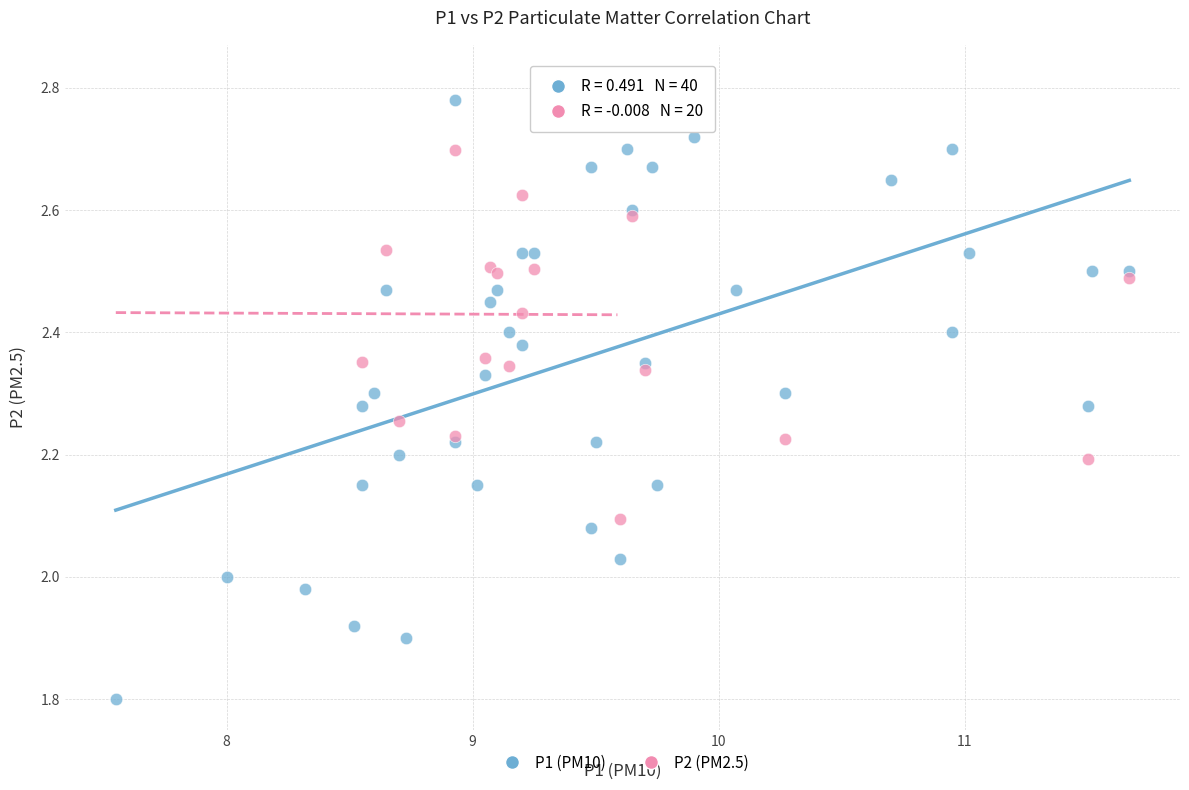

Which series reaches the minimum Y coordinate?

P1 (PM10)